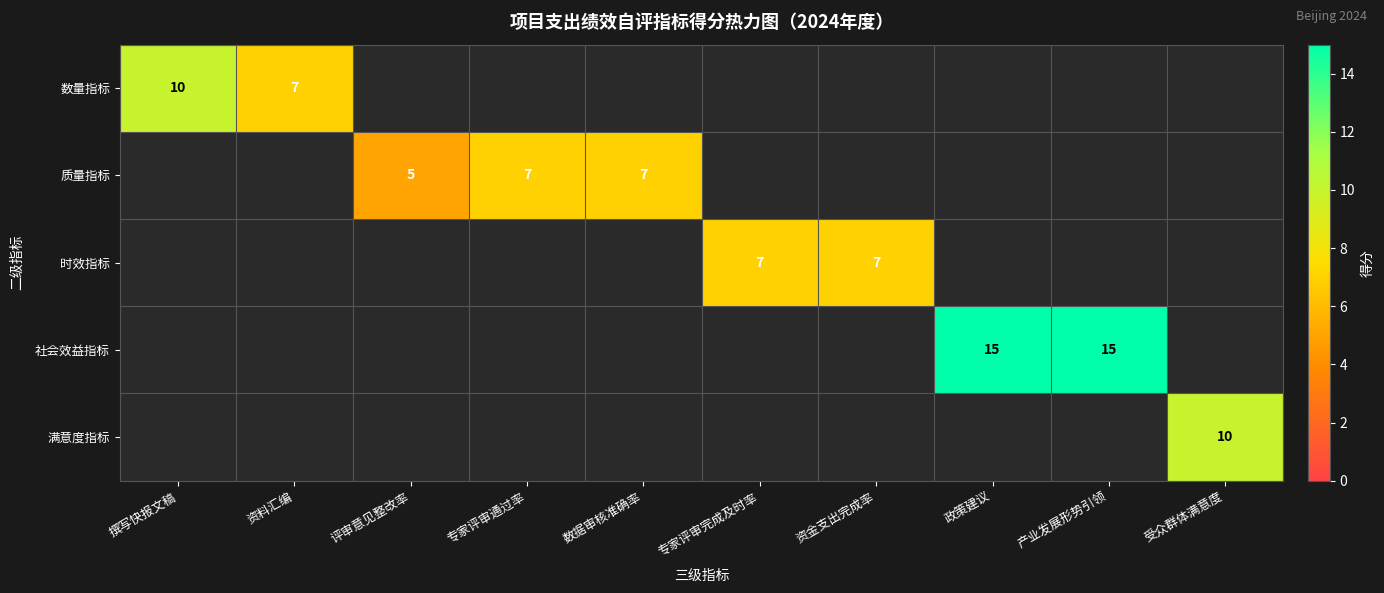

Is it true that 质量指标 equals 9 at 专家评审通过率?

False